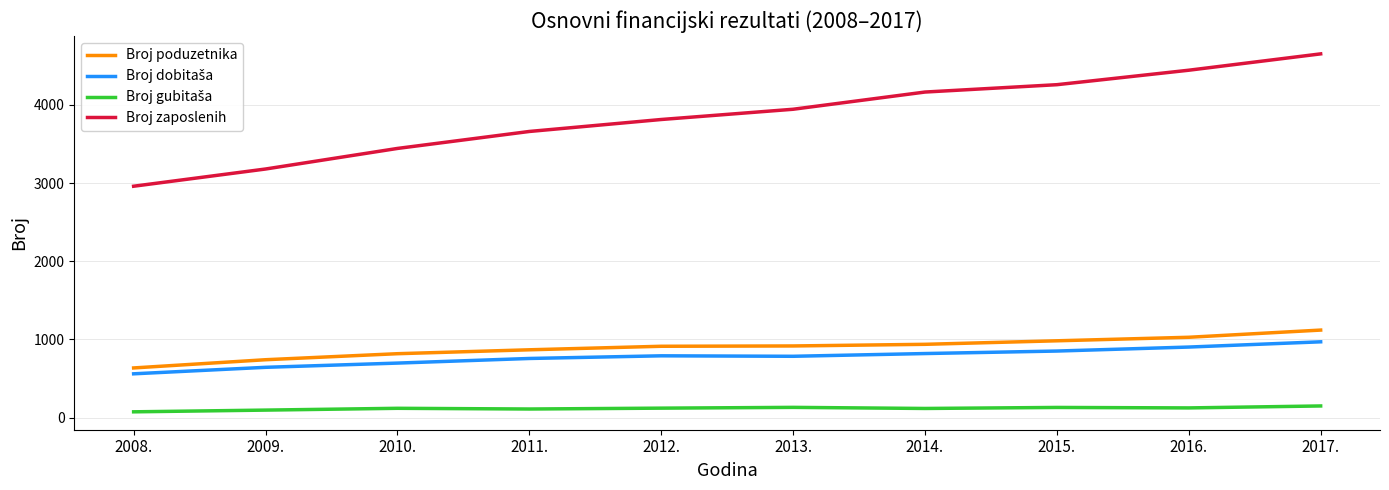

True or false: Broj zaposlenih has more than 0 points higher than both neighbors.

False